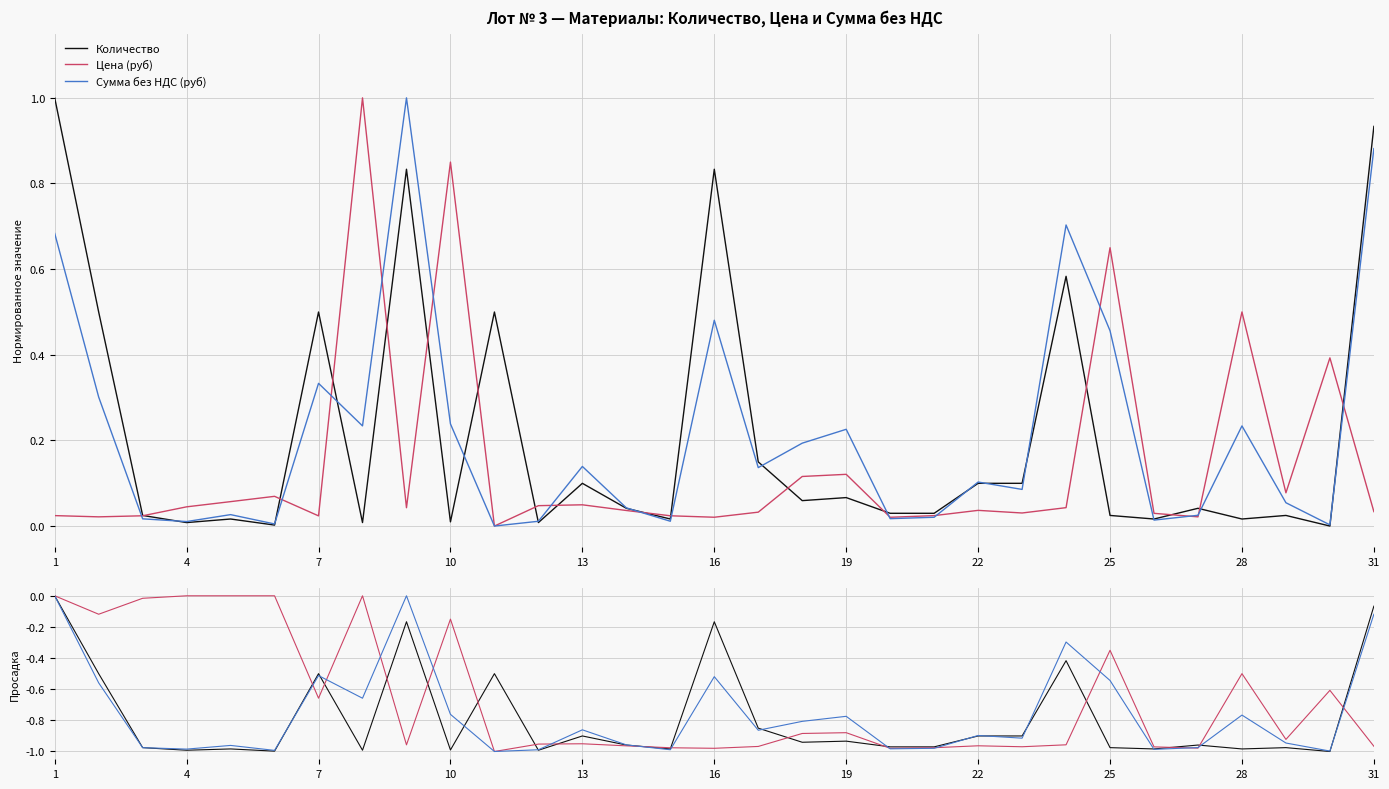

True or false: Цена (руб) has more than 1 points higher than both neighbors.

True